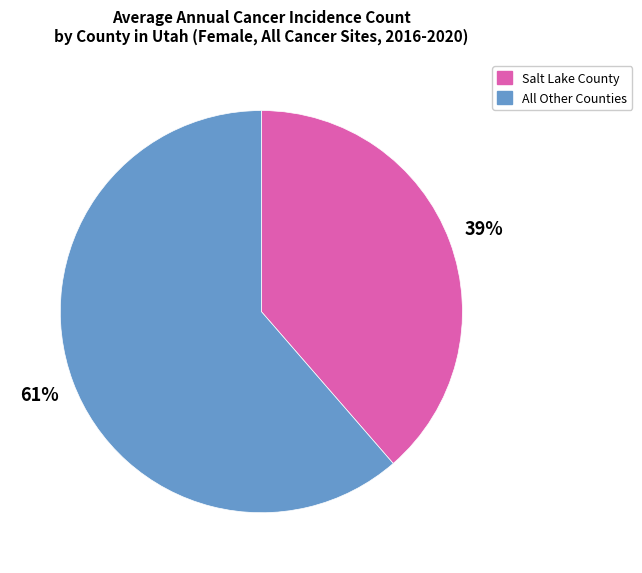

How many segments does this pie chart have?

2